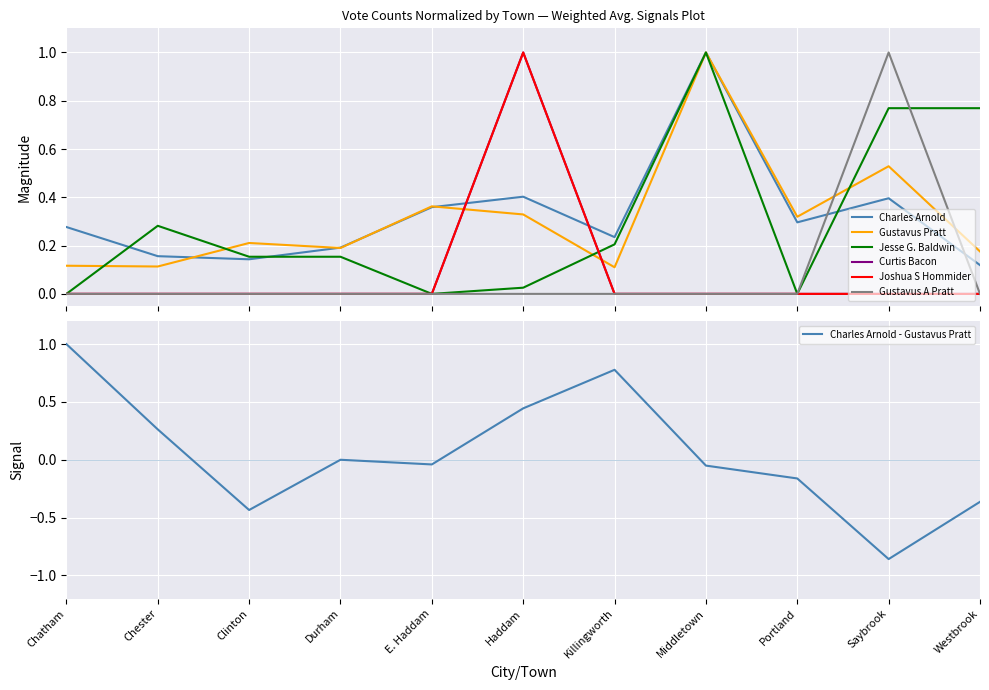

Between which two adjacent categories do Jesse G. Baldwin and Gustavus A Pratt first intersect?

Saybrook and Westbrook